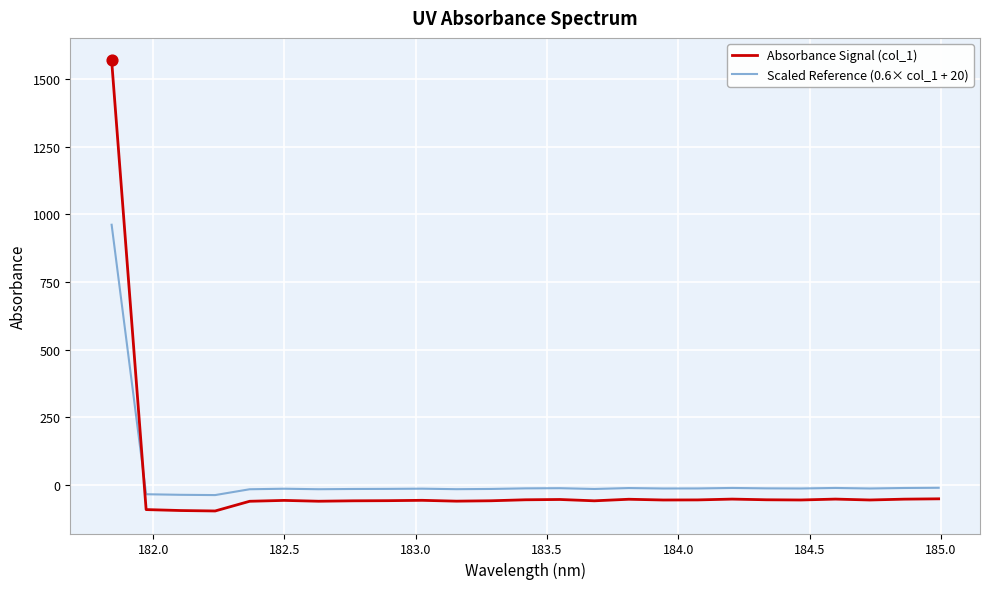

Which series has the largest range (max minus min)?

Absorbance Signal (col_1)